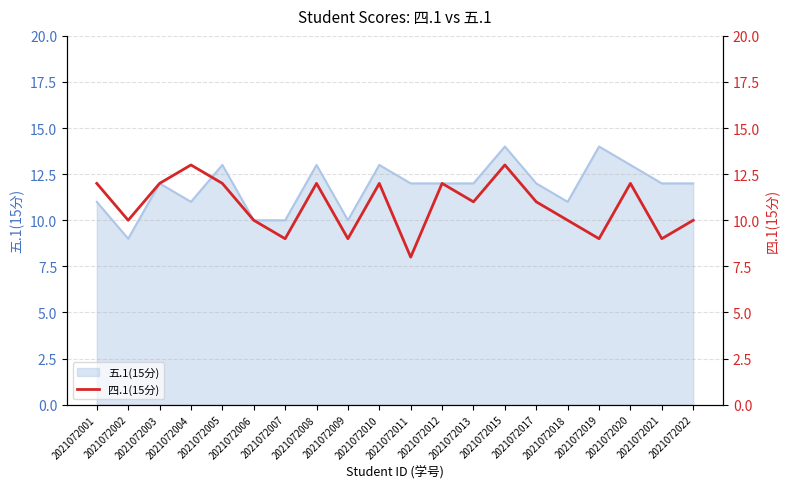

List the labels in order of value, largest first.

2021072004, 2021072015, 2021072001, 2021072003, 2021072005, 2021072008, 2021072010, 2021072012, 2021072020, 2021072013, 2021072017, 2021072002, 2021072006, 2021072018, 2021072022, 2021072007, 2021072009, 2021072019, 2021072021, 2021072011